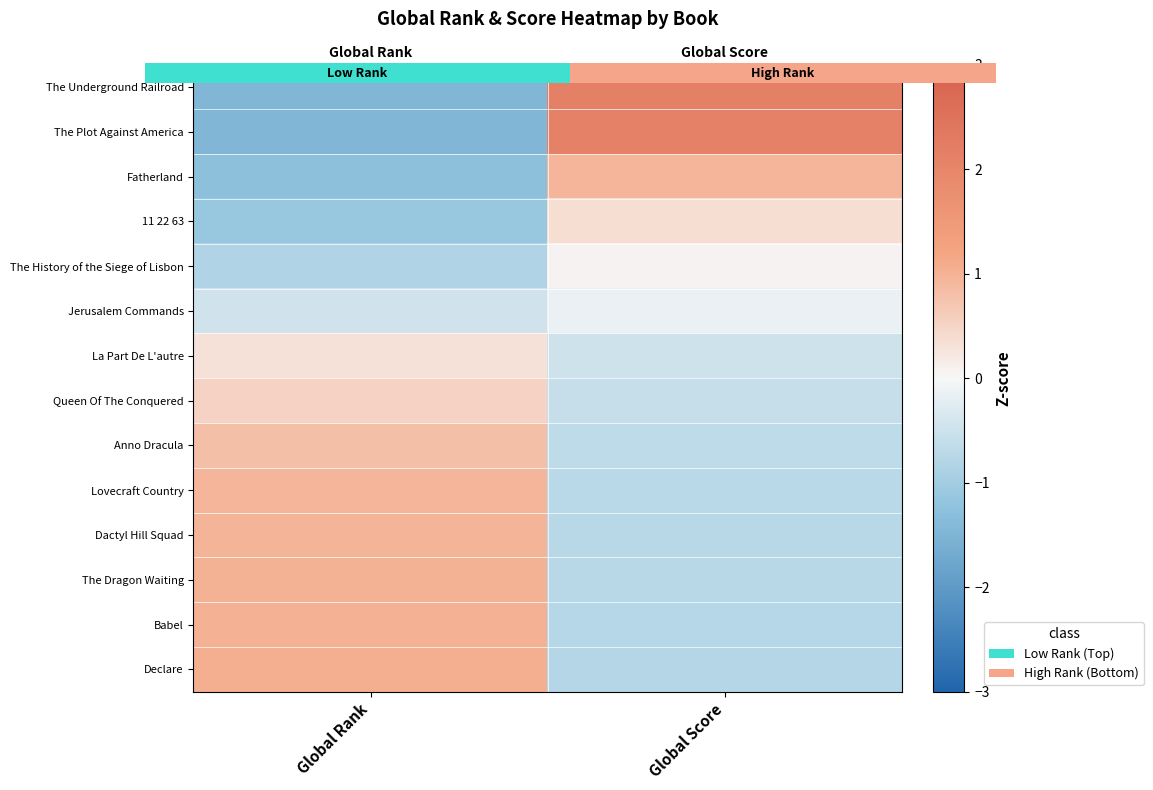

Count the number of categories in the chart.

2